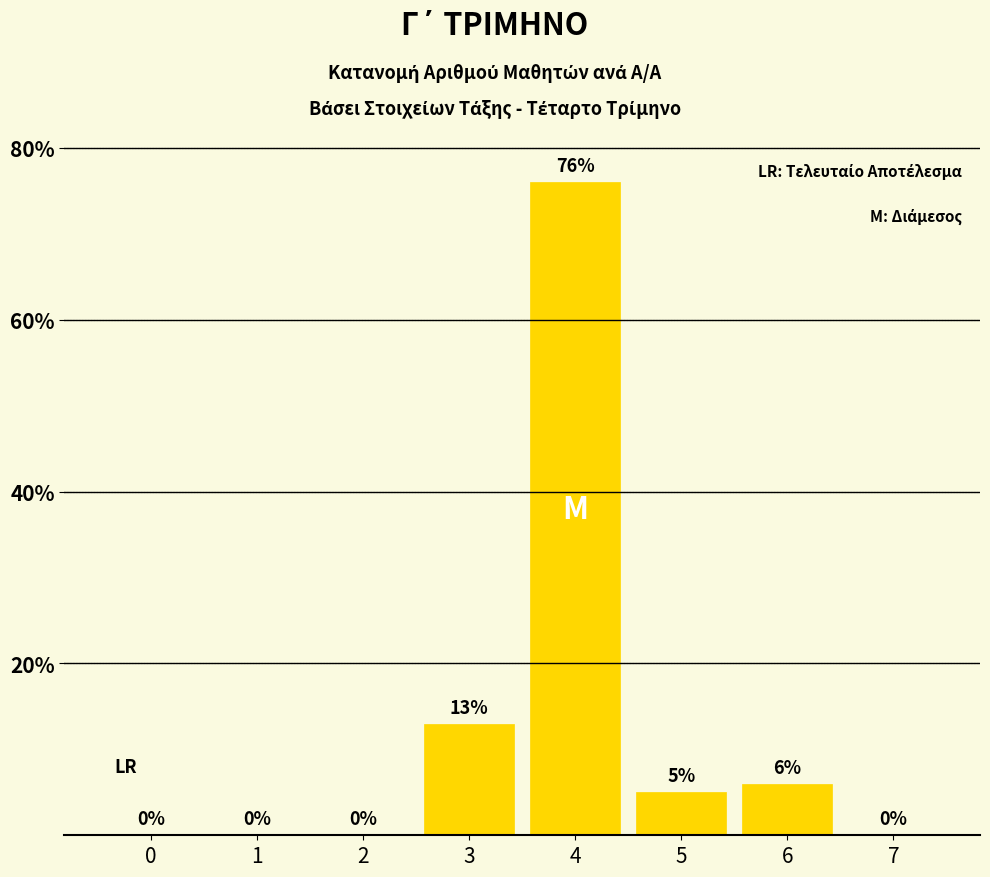

Reading left to right, transcribe all the data shown in this chart.

0=0	1=0	2=0	3=13	4=76	5=5	6=6	7=0